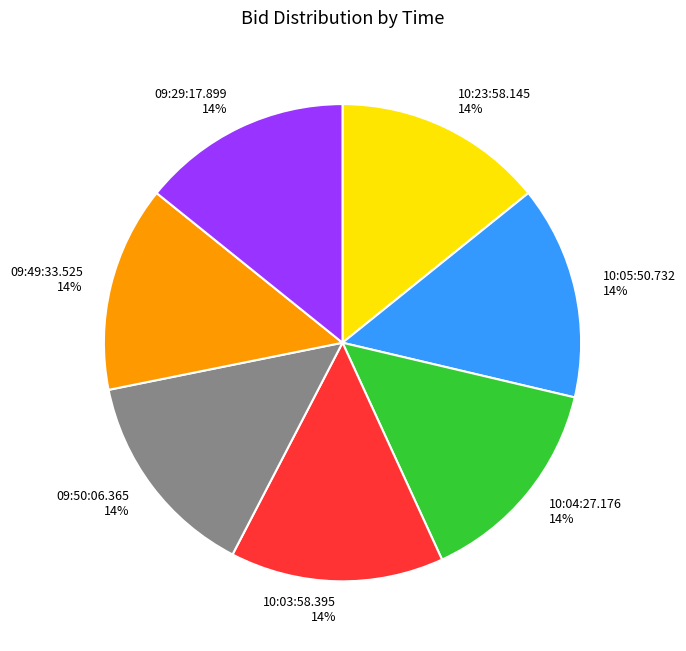

Count the number of slices in the pie.

7